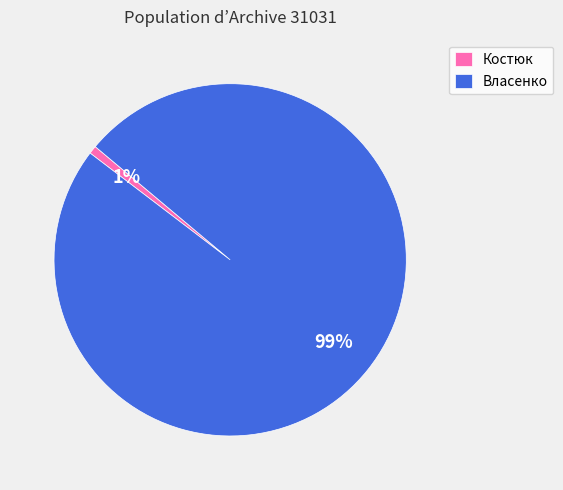

Which category has the smallest portion of the pie?

Костюк